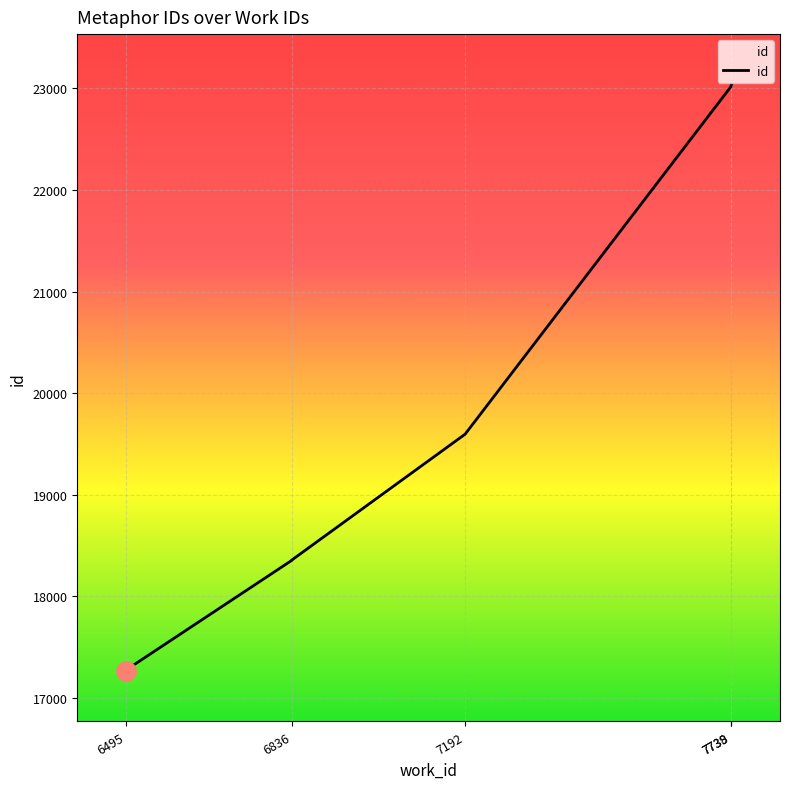

What is the maximum value shown in the chart?

23035